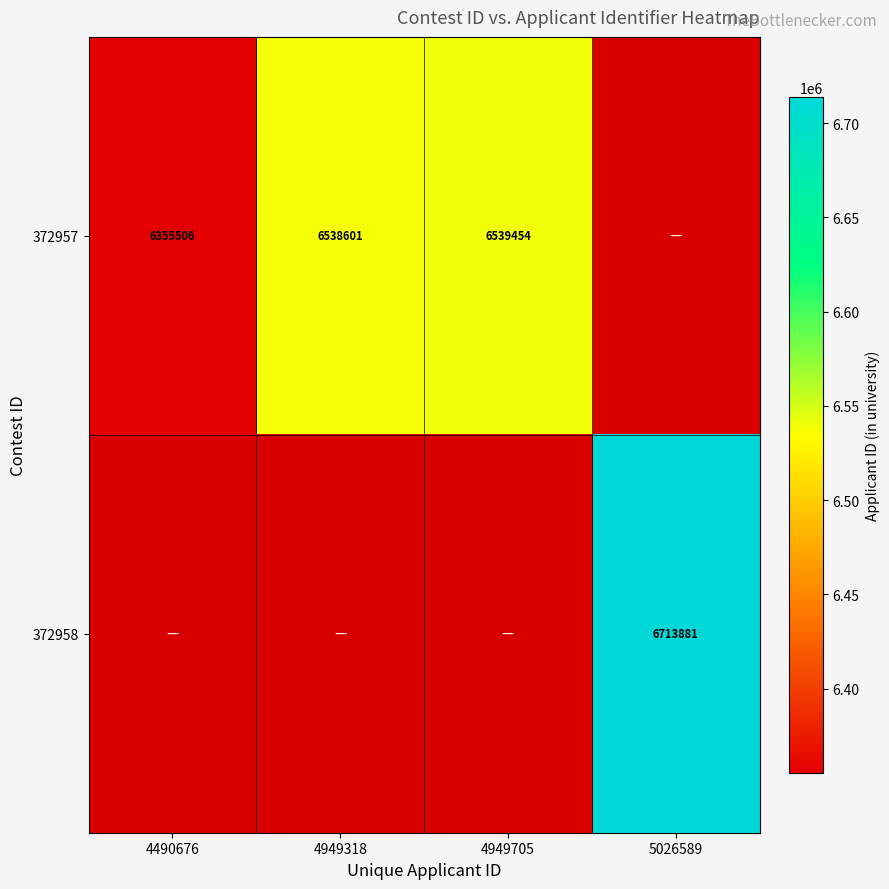

The value of 372957 at 4949705 is 6539454. True or false?

True